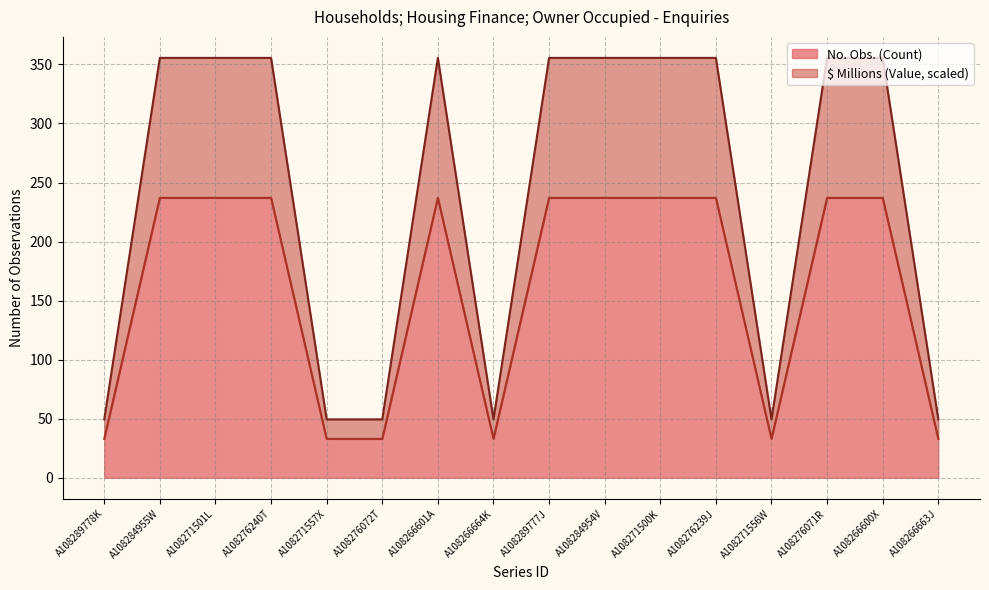

List the series in order of their peak value, lowest first.

No. Obs., $ Millions (Value)